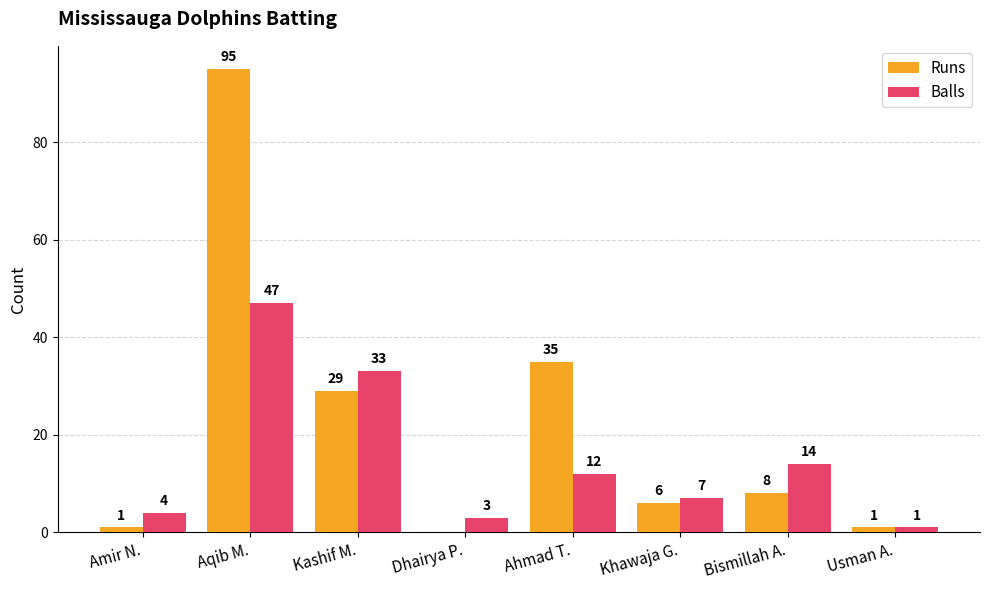

The value of Balls at Ahmad T. is 6. True or false?

False